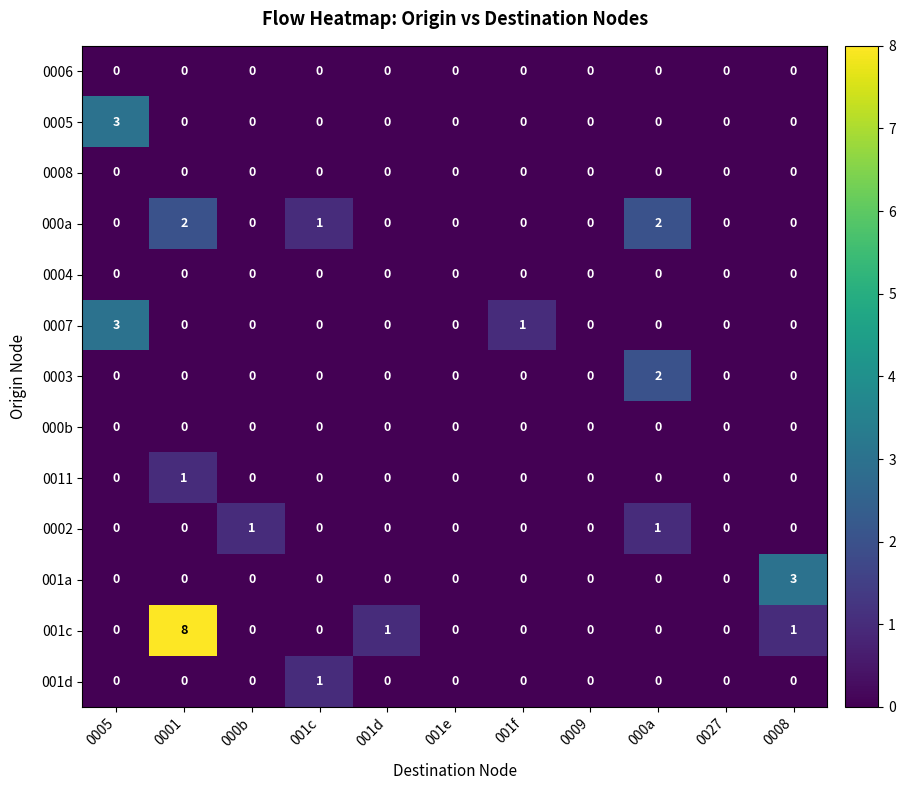

What is the greatest value displayed?

8